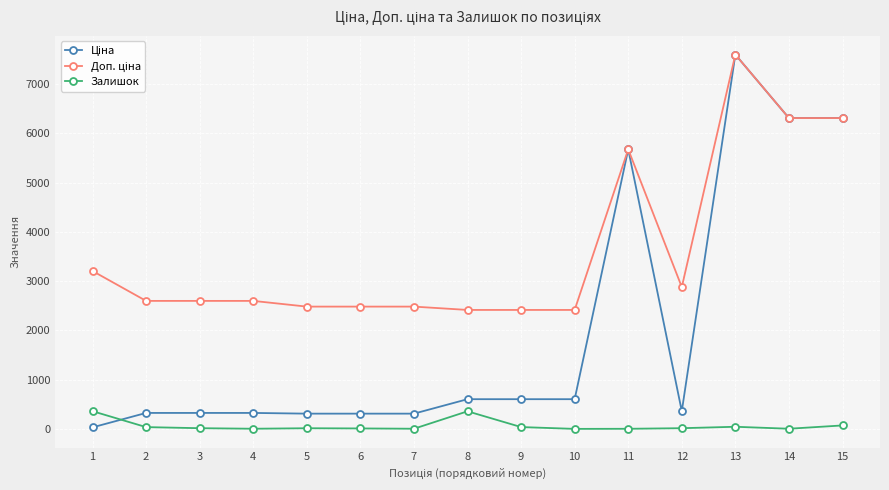

What is the maximum value for Залишок?

360.0